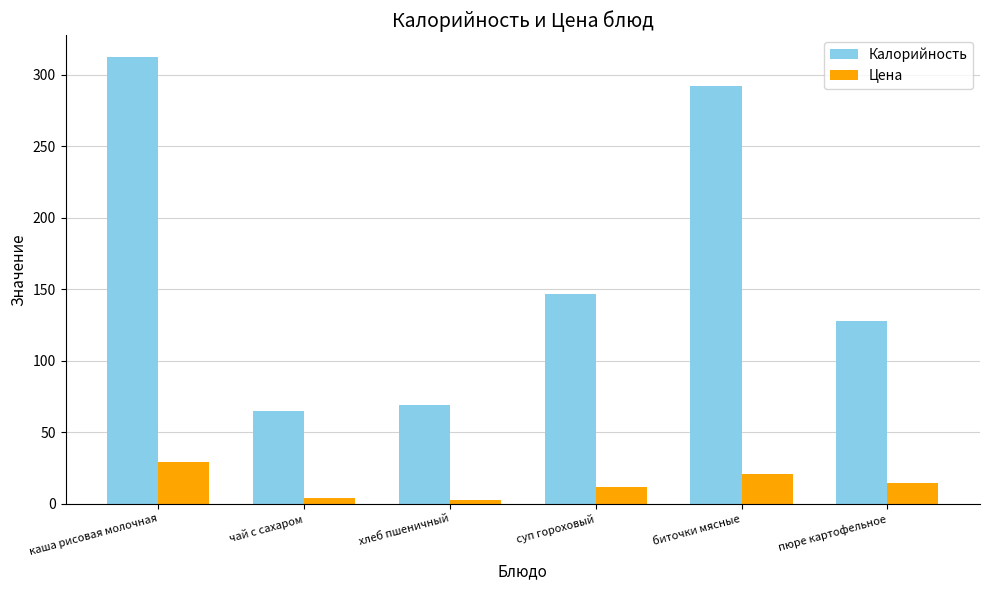

What is the difference between the maximum and second lowest values in the Цена series?

25.6